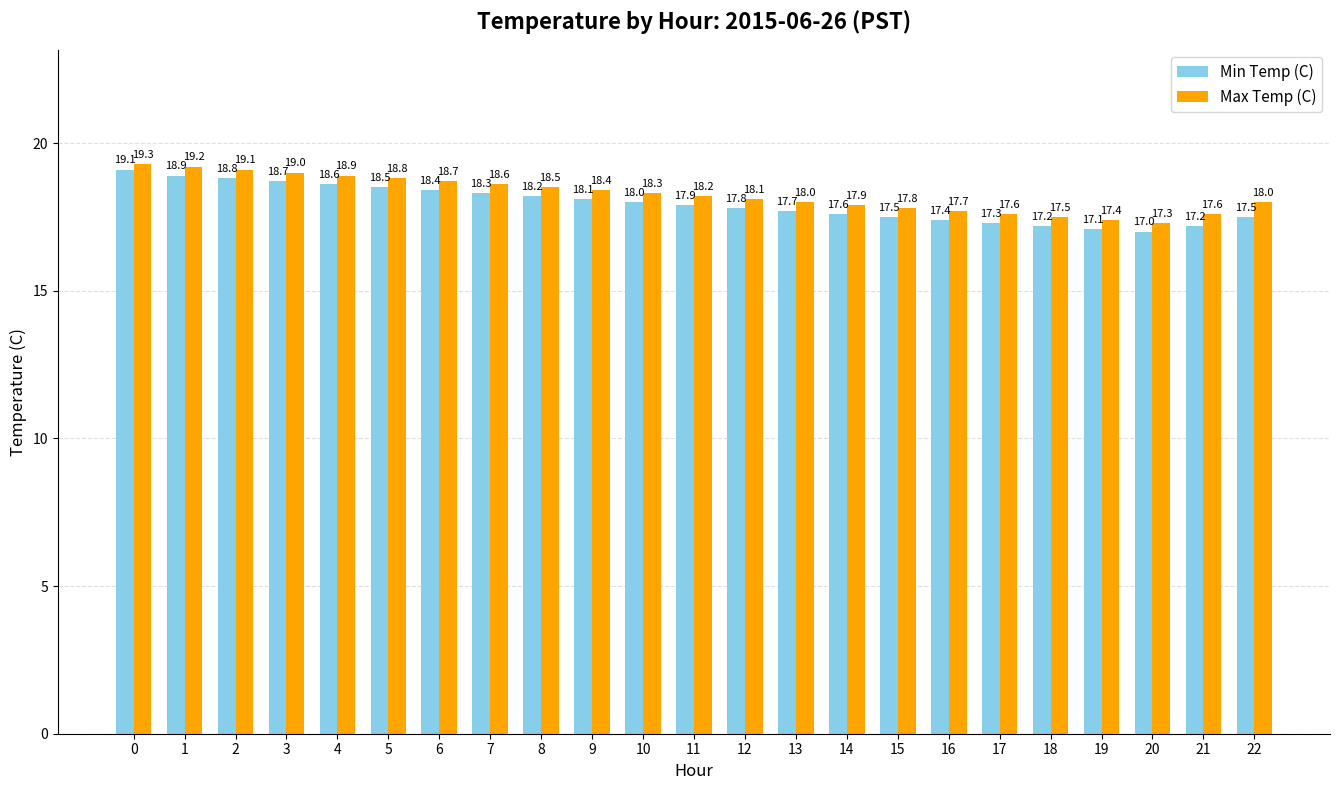

Reading left to right, what are all the values shown in this chart?

Min Temp (C): 19.1	18.9	18.8	18.7	18.6	18.5	18.4	18.3	18.2	18.1	18.0	17.9	17.8	17.7	17.6	17.5	17.4	17.3	17.2	17.1	17.0	17.2	17.5
Max Temp (C): 19.3	19.2	19.1	19.0	18.9	18.8	18.7	18.6	18.5	18.4	18.3	18.2	18.1	18.0	17.9	17.8	17.7	17.6	17.5	17.4	17.3	17.6	18.0